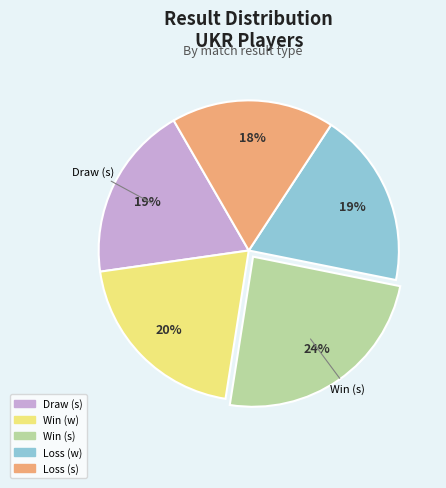

Count the number of slices in the pie.

5